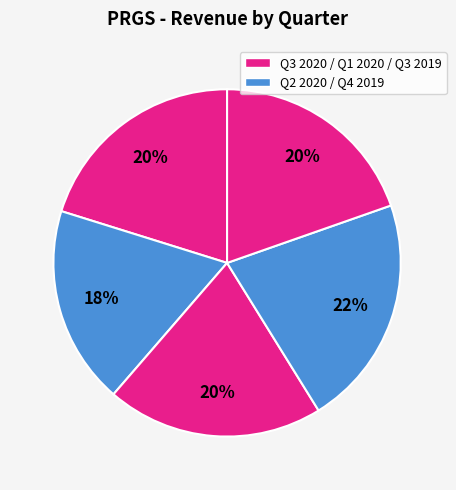

Count the number of slices in the pie.

5